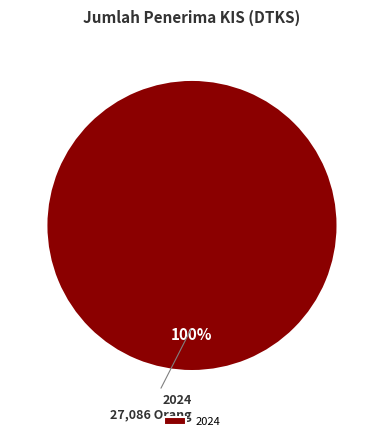

The 2024 slice represents 100% of the pie. True or false?

True